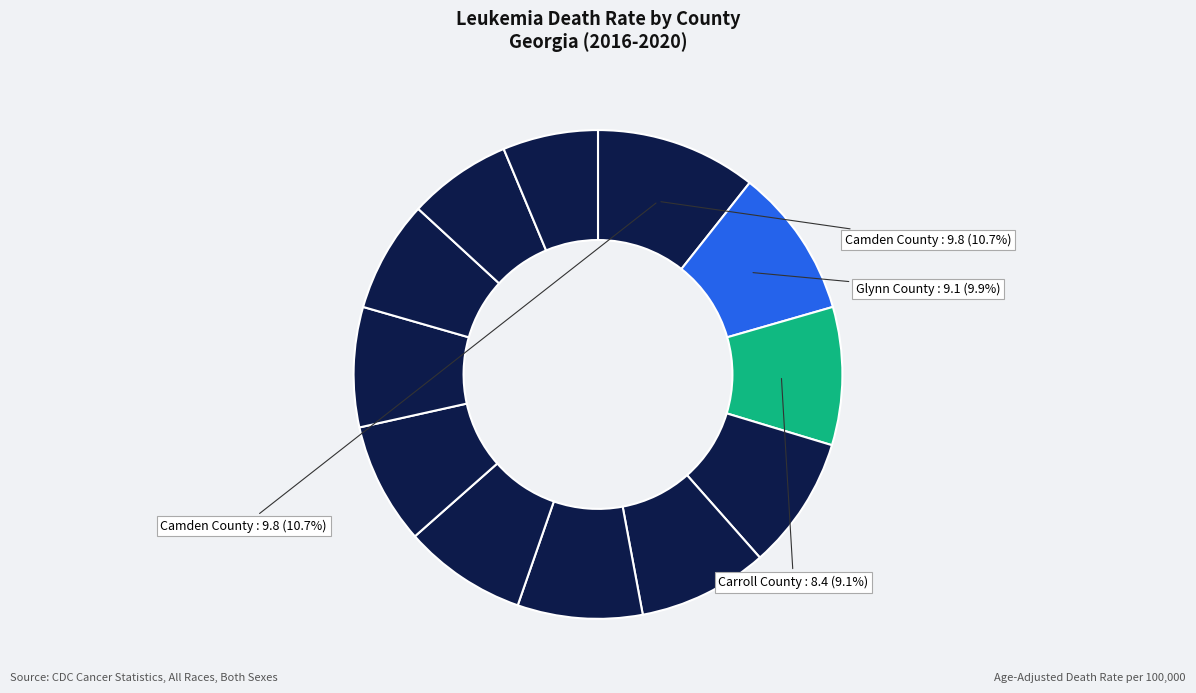

How many segments does this pie chart have?

12